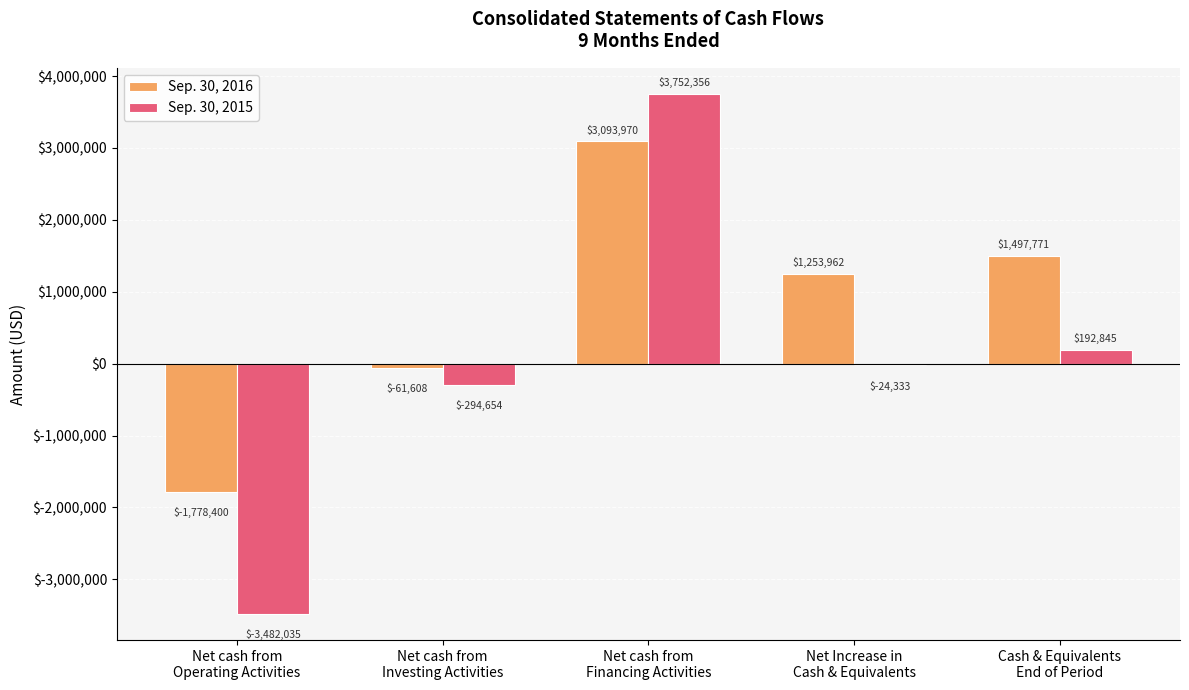

Which category has the lowest value in the Sep. 30, 2015 series?

Net cash from
Operating Activities